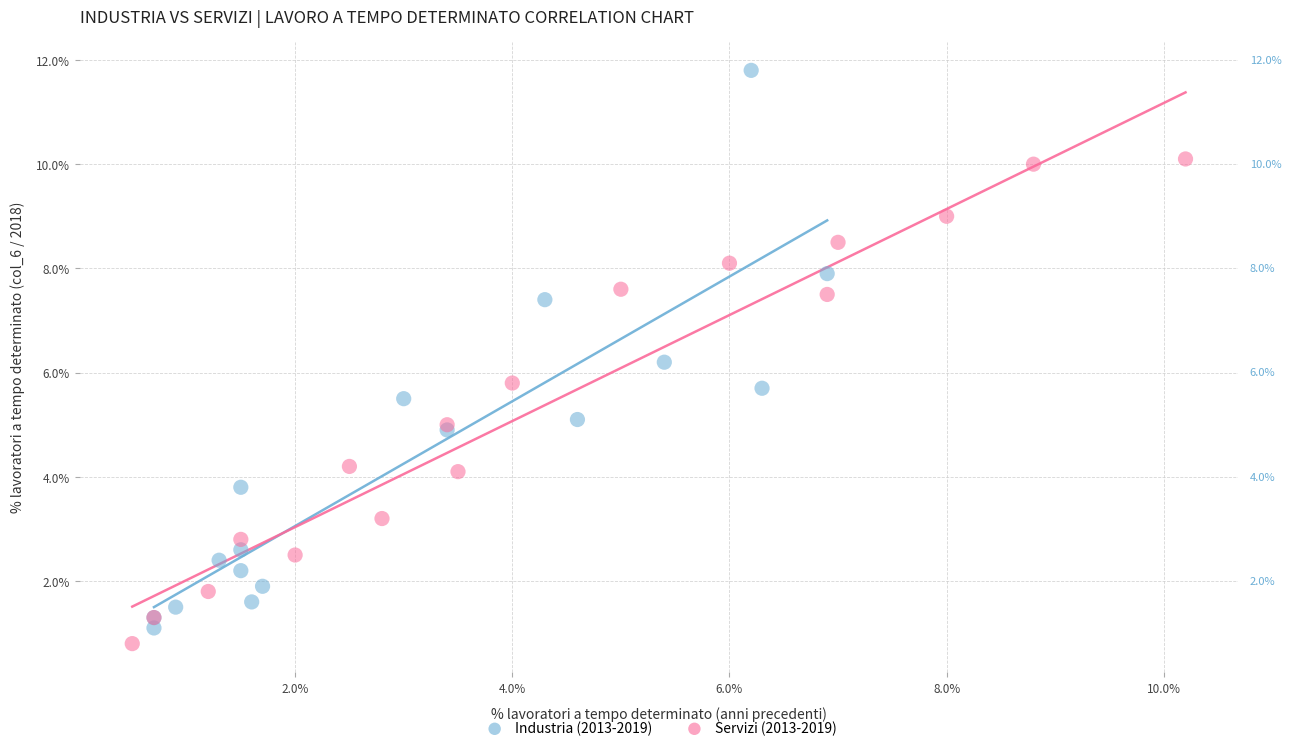

Which series contains the highest Y value?

Industria (2013-2019)